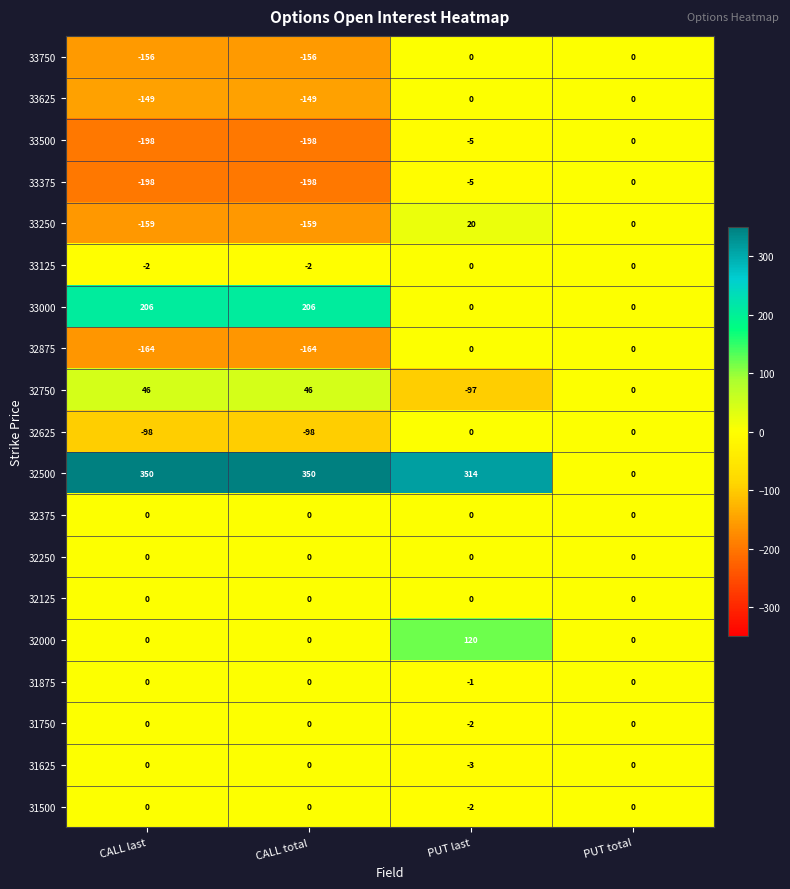

What is the sum of the 32750 values at CALL total and CALL last?

92